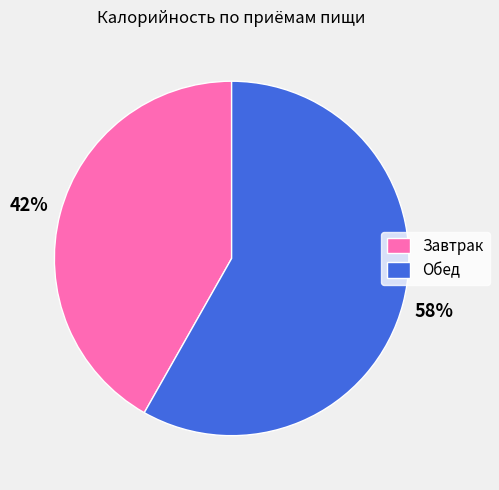

Does any single category account for the majority?

Yes